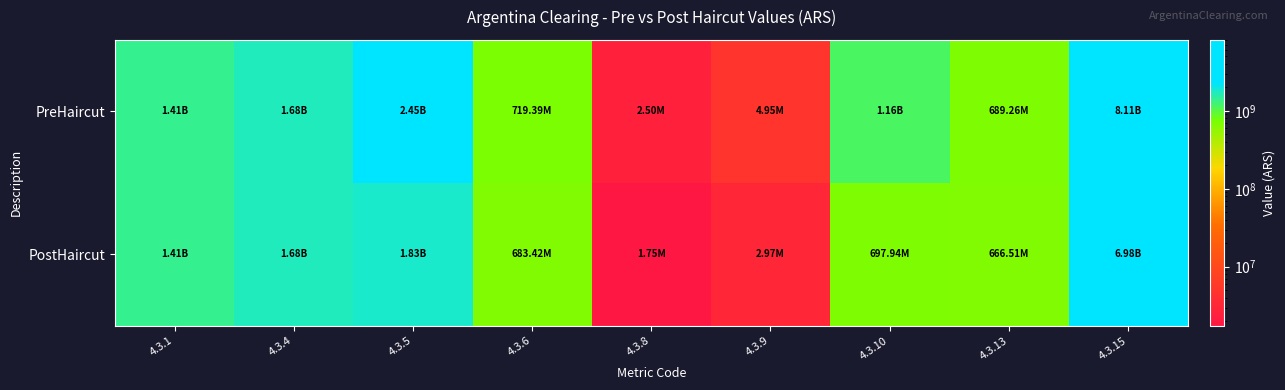

At which category is the sum across all series the highest?

4.3.15